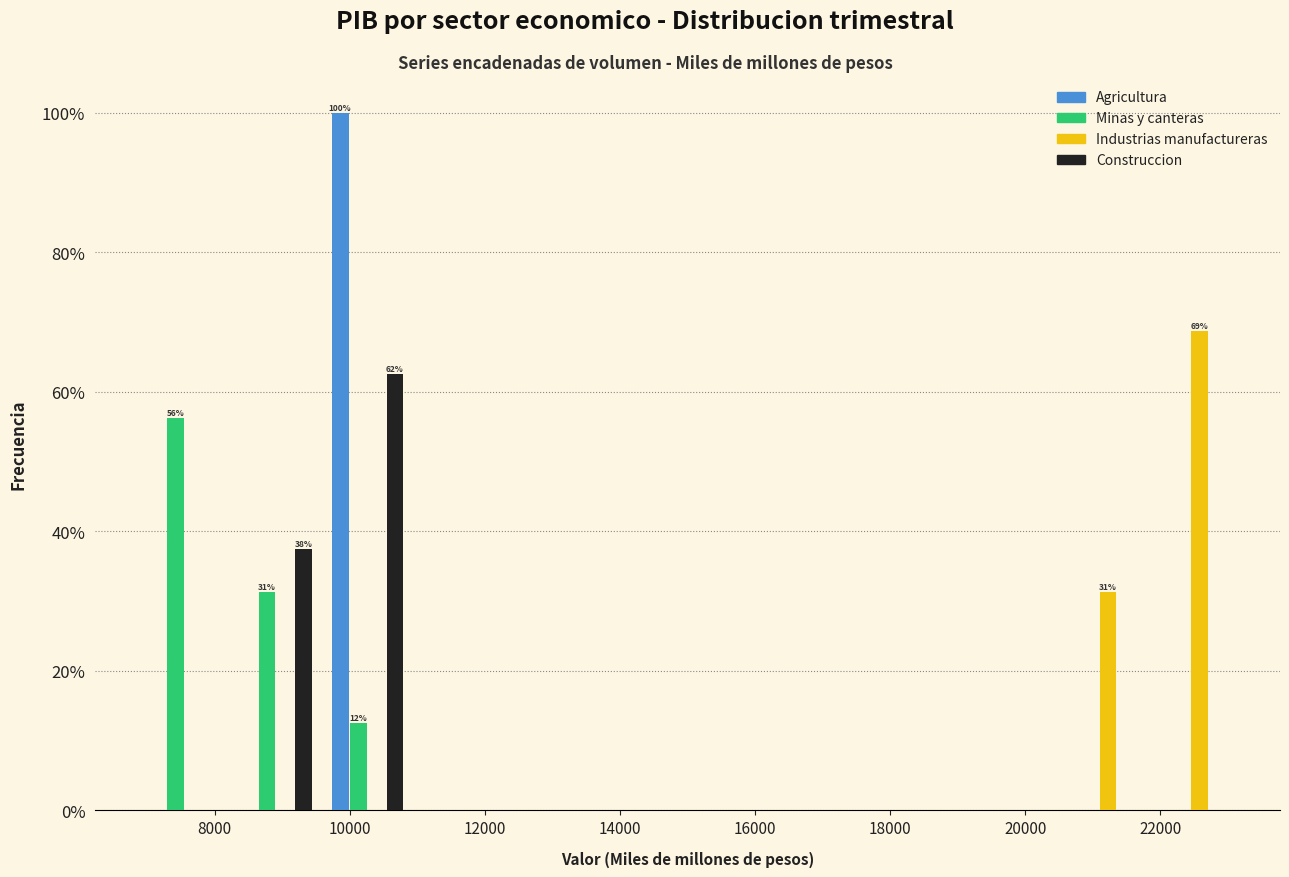

In the Construccion series, which range on the x-axis has the tallest bar?

9600 to 11000